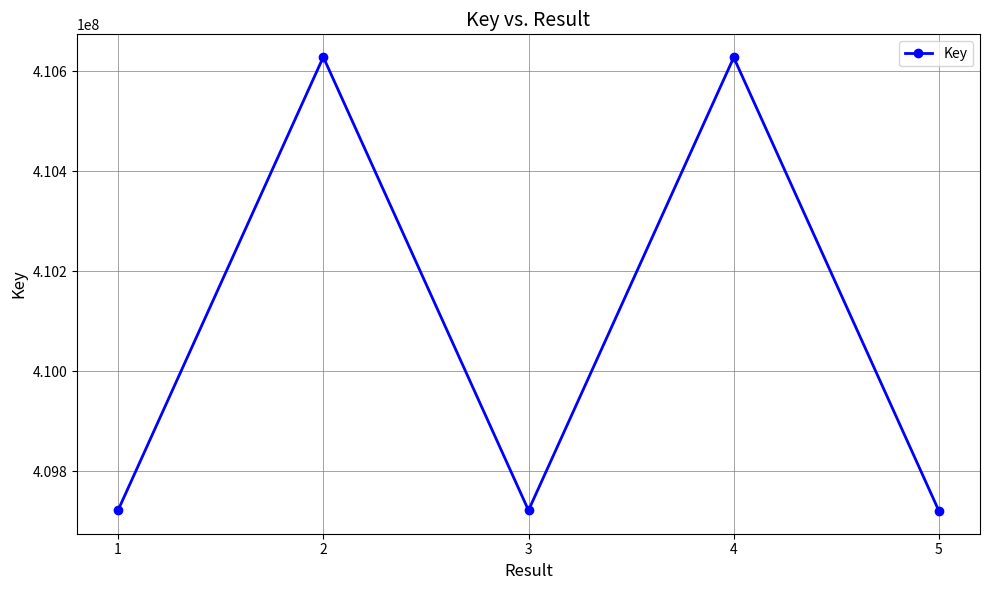

What is the sum of the values at 3 and 1?

819443152